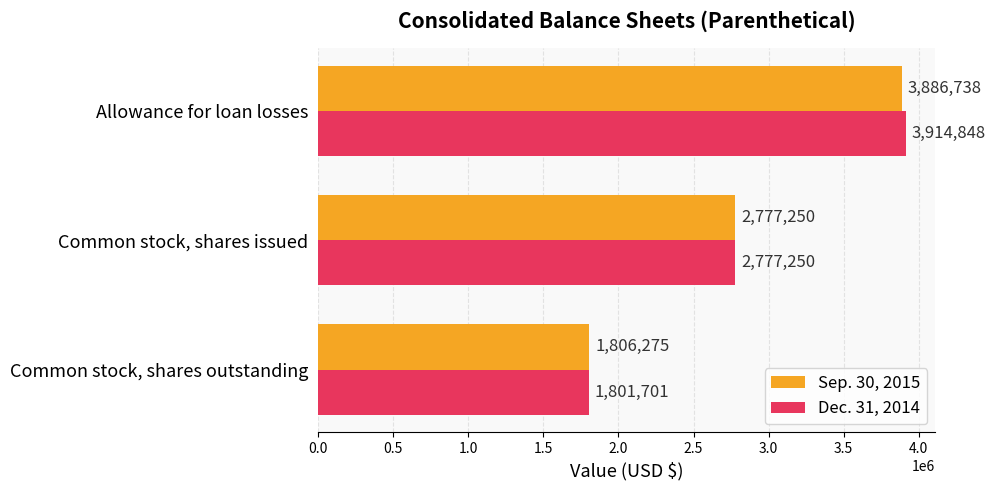

The value of Sep. 30, 2015 at Allowance for loan losses is 930380. True or false?

False